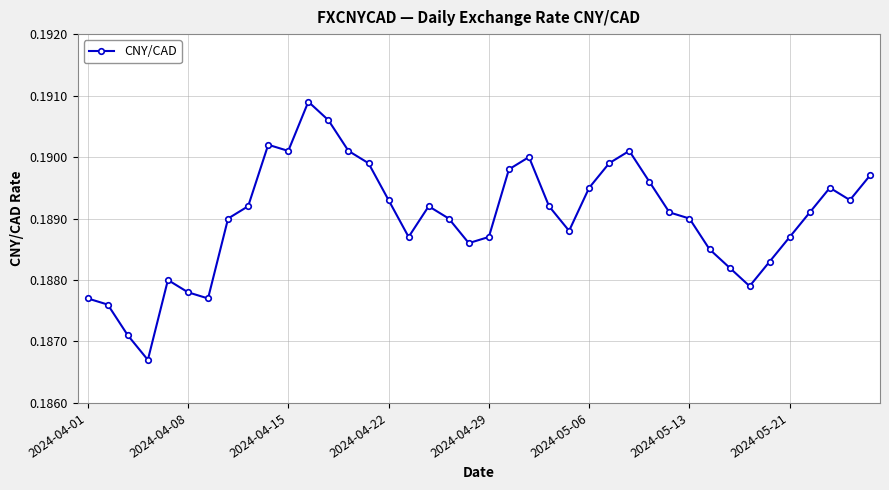

True or false: there are more than 1 points higher than both neighbors.

True